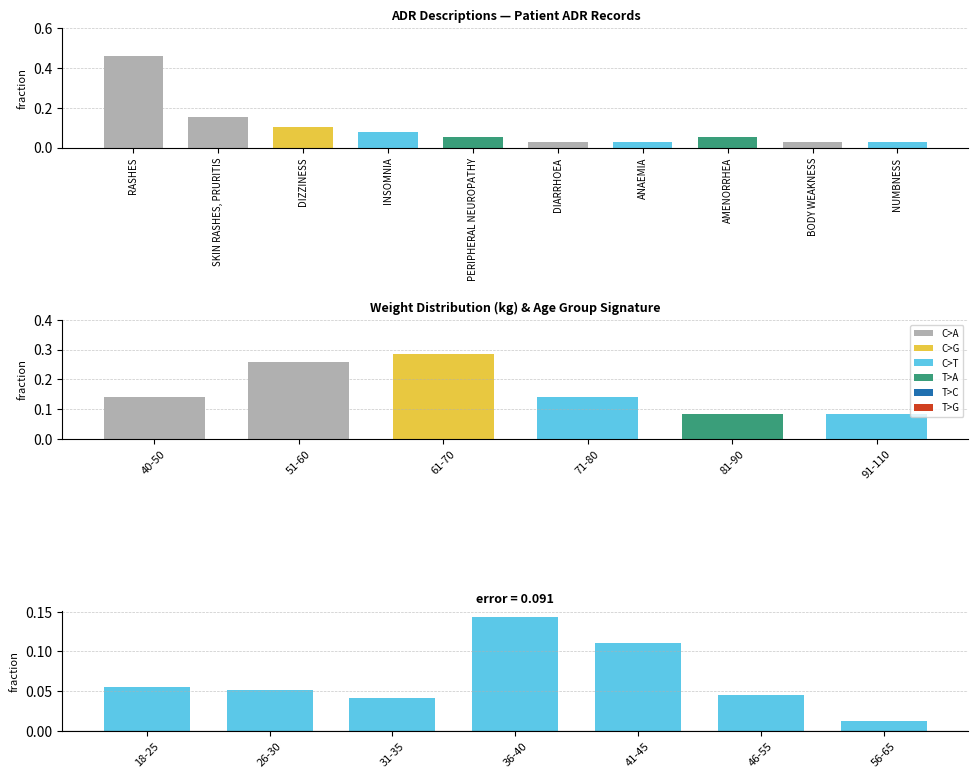

True or false: the data shows 0.1 at AMENORRHEA.

True